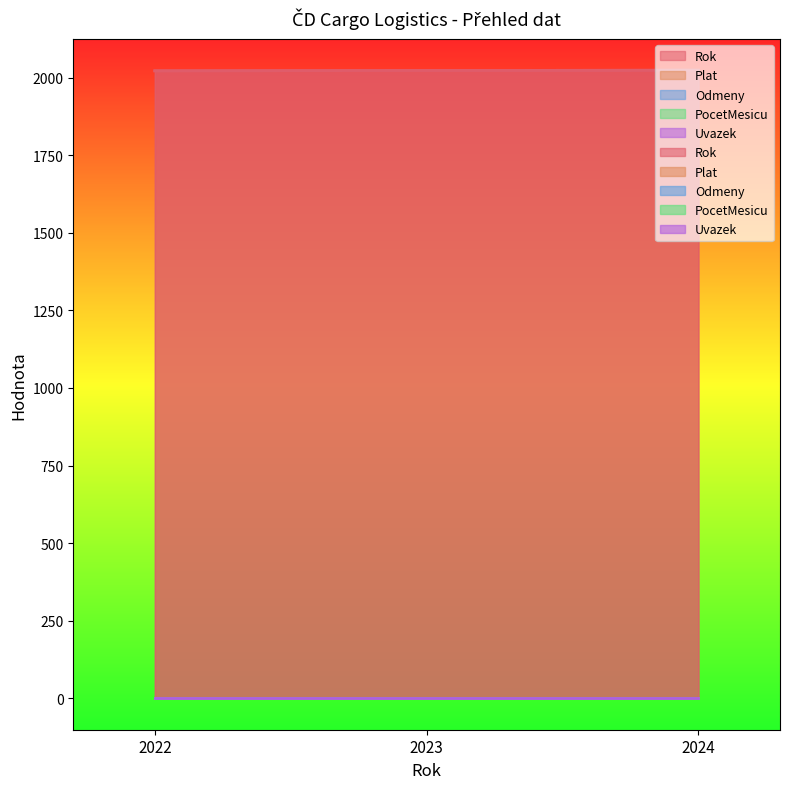

What is the total value across all series at 2022?

2022